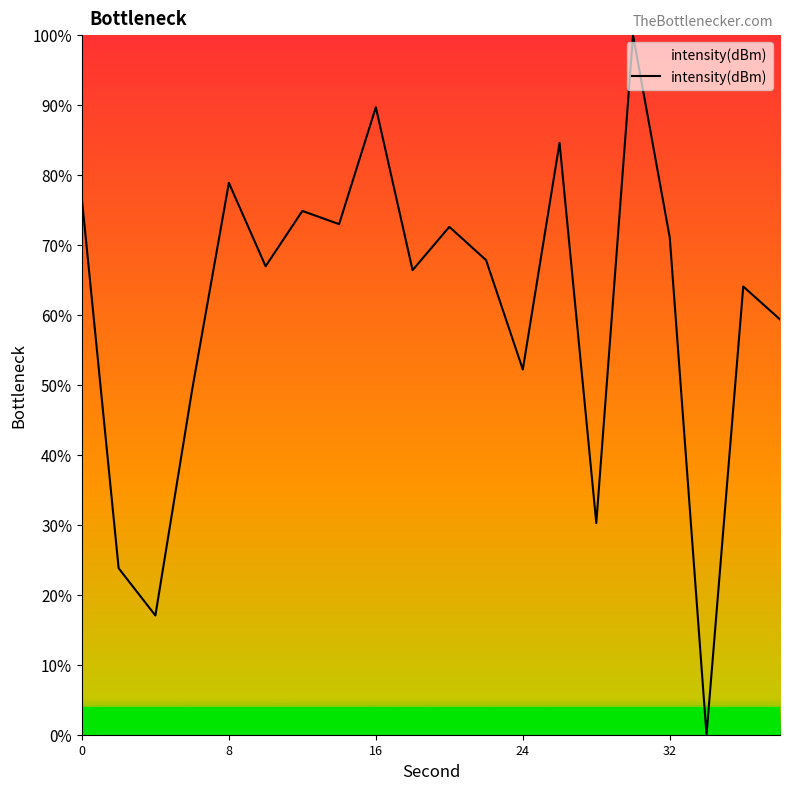

What is the maximum value shown in the chart?

100.0